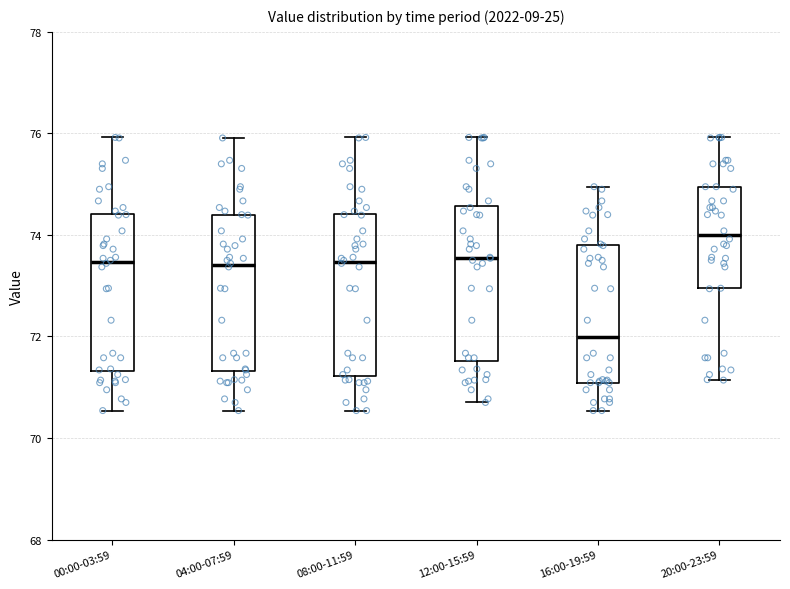

Reading left to right, read every box against the y-axis: the position of its median line, the range the box covers, and the ends of its whiskers. The values are not printed on the chart, so give them approximately, as read against the axis.

00:00-03:59: median 73.4, box 71.4 to 74.4, whiskers 70.6 to 76.0
04:00-07:59: median 73.4, box 71.4 to 74.4, whiskers 70.6 to 76.0
08:00-11:59: median 73.4, box 71.2 to 74.4, whiskers 70.6 to 76.0
12:00-15:59: median 73.6, box 71.6 to 74.6, whiskers 70.8 to 76.0
16:00-19:59: median 72.0, box 71.0 to 73.8, whiskers 70.6 to 75.0
20:00-23:59: median 74.0, box 73.0 to 75.0, whiskers 71.2 to 76.0